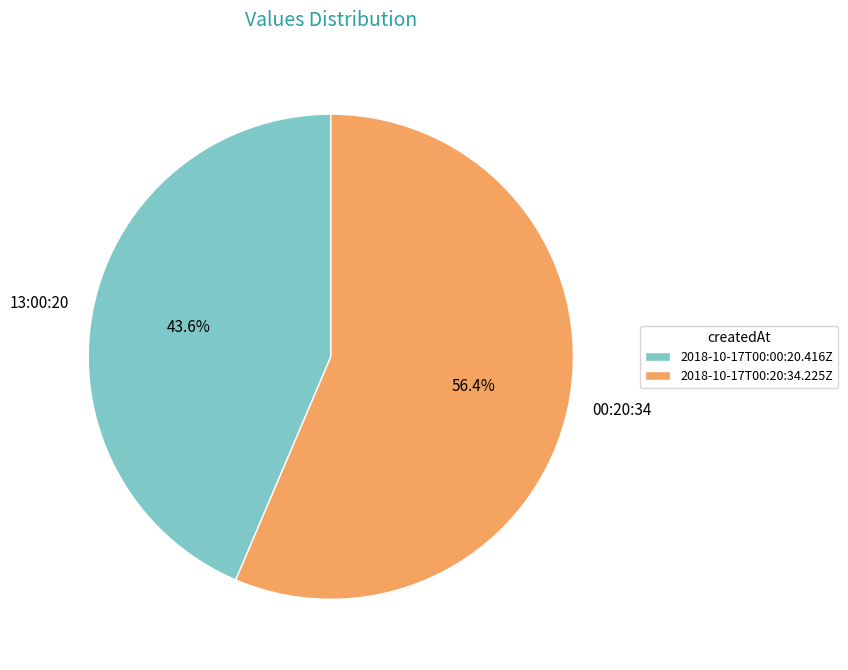

What is the ratio of the value at 2018-10-17T00:00:20.416Z to the value at 2018-10-17T00:20:34.225Z?

0.8